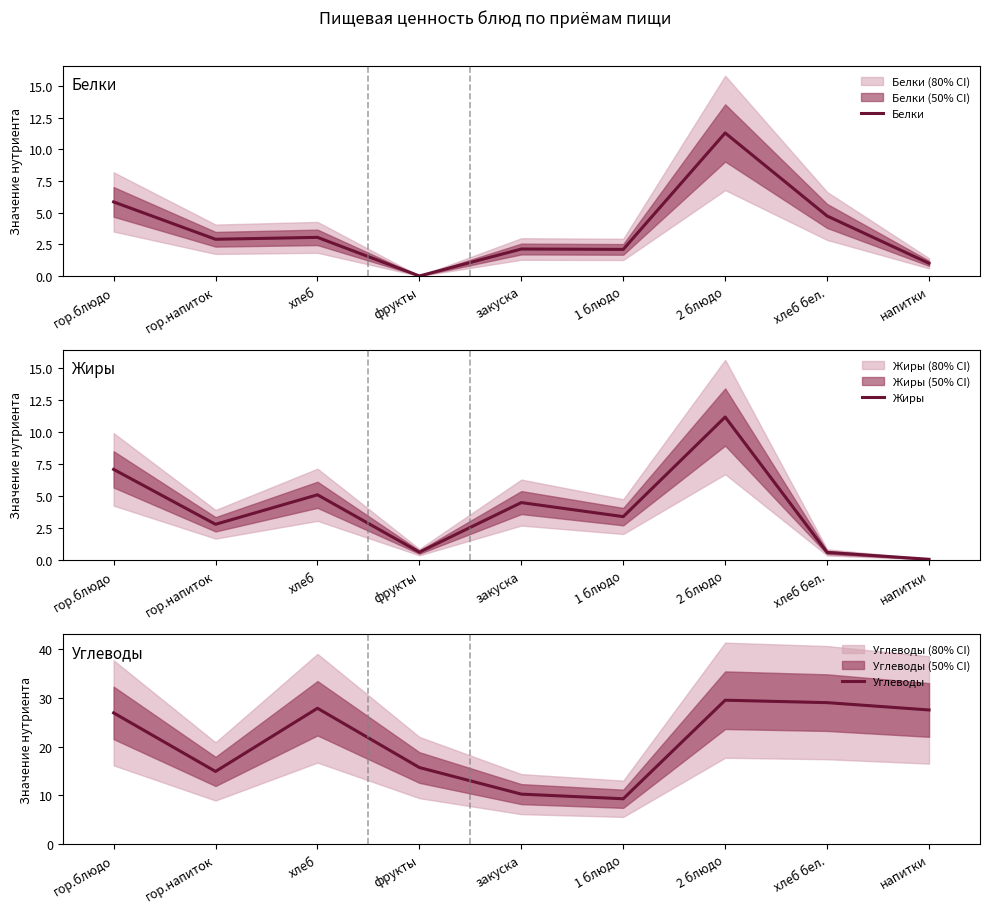

What is the difference between the maximum and minimum values in the Углеводы series?

20.2